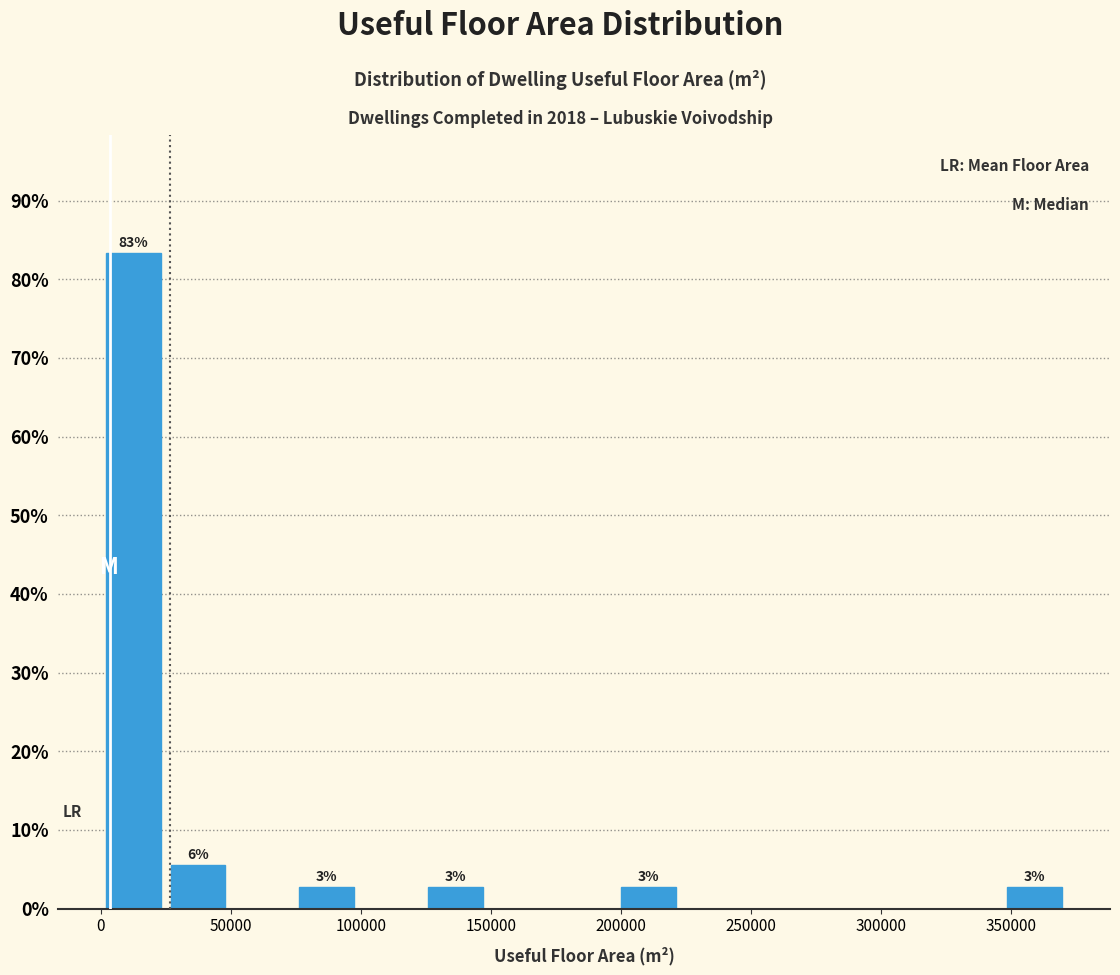

Over which range of the x-axis is the bar tallest?

0 to 25000